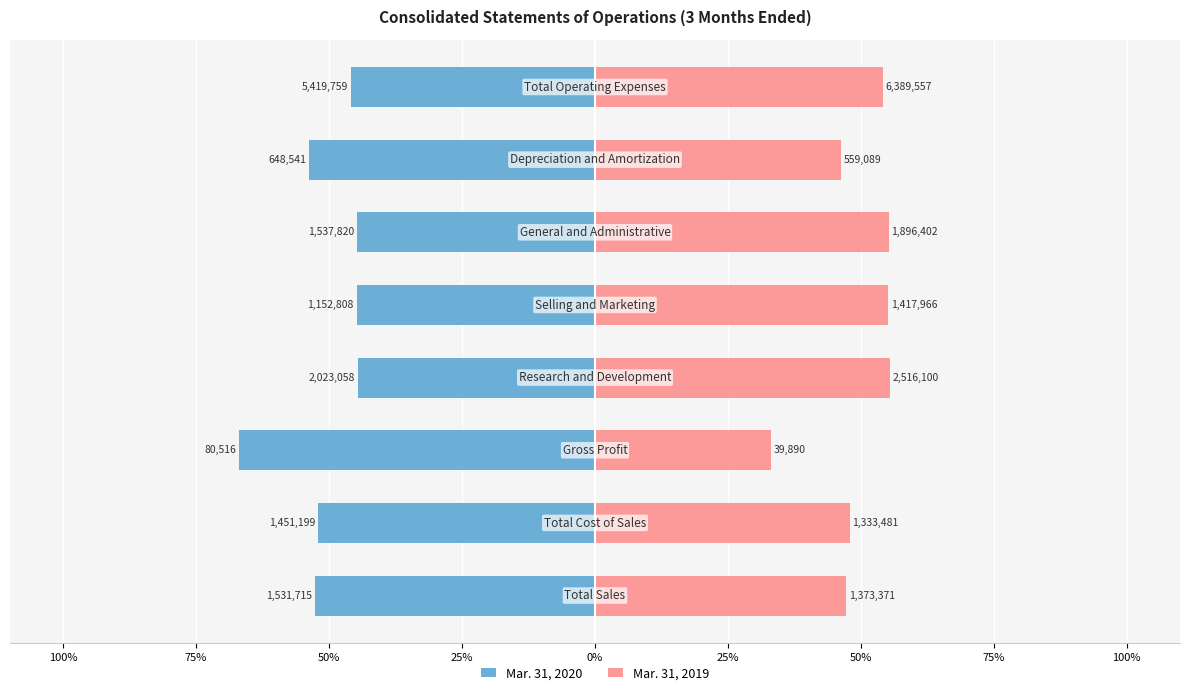

True or false: Mar. 31, 2019 has a value of 15.7 at 50%.

False